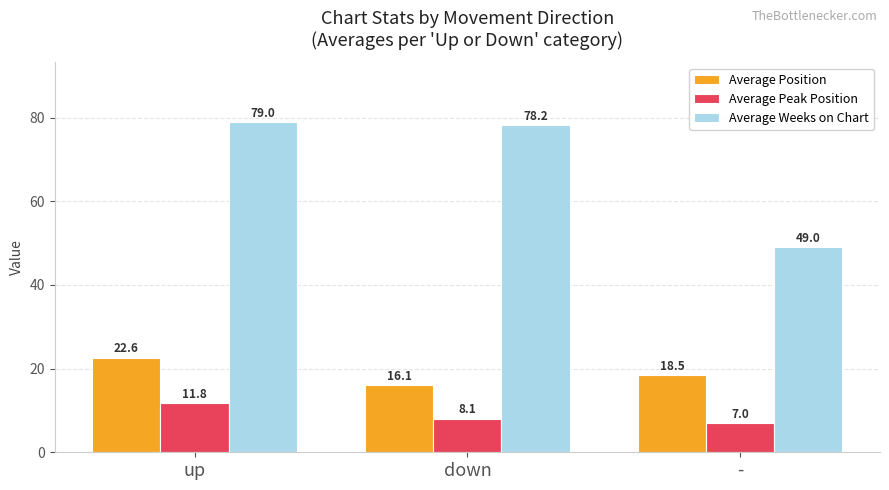

Are the bars grouped side by side (vs. stacked)?

Yes